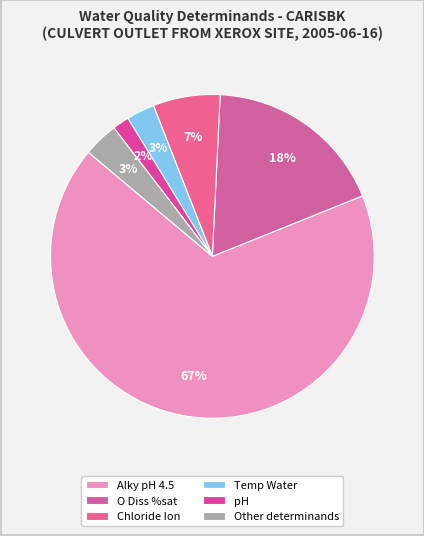

Is it true that O Diss %sat is 18% of the pie?

True